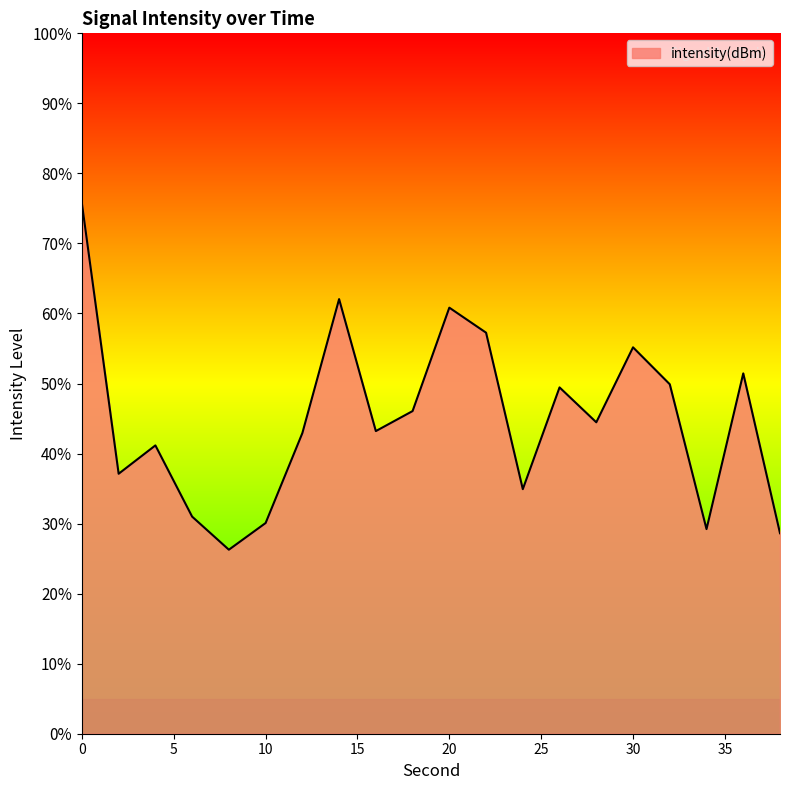

What is the smallest value displayed?

26.3